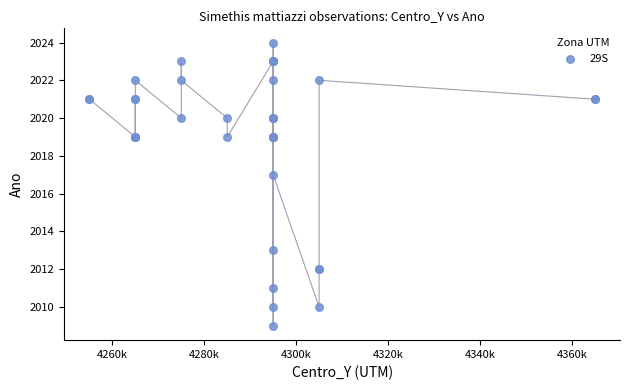

What Y value in the scatter plot is closest to 2016?

2017